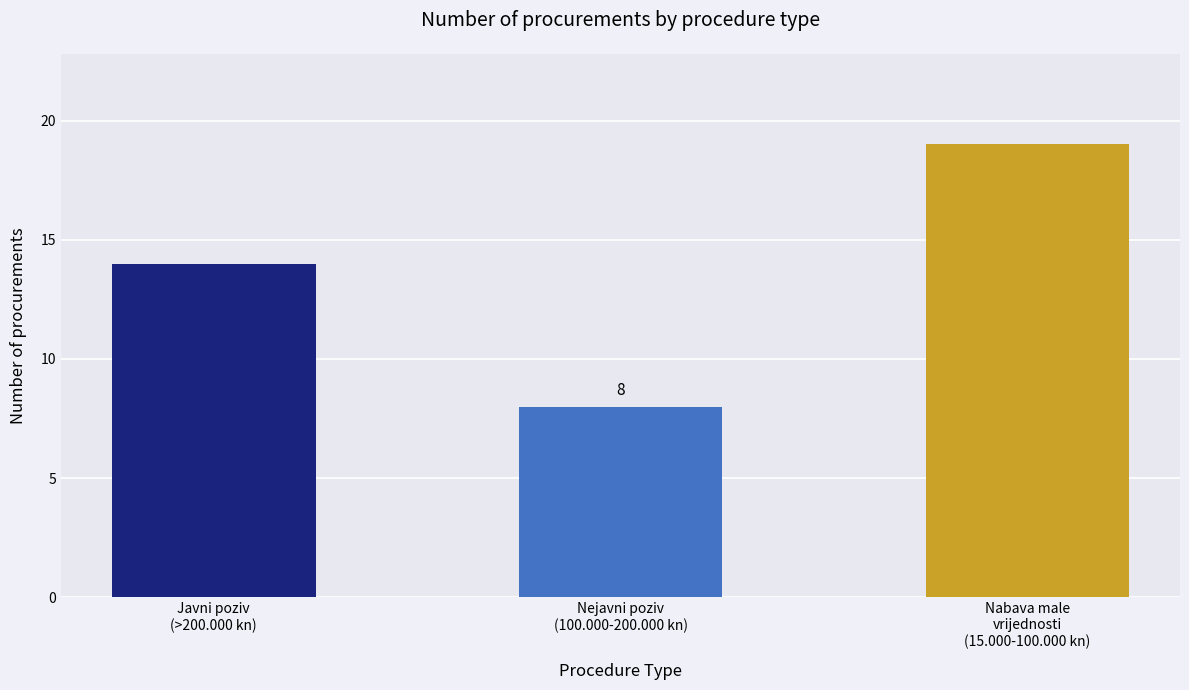

Is it true that the value at Javni poziv  (>200.000 kn) is 8?

False